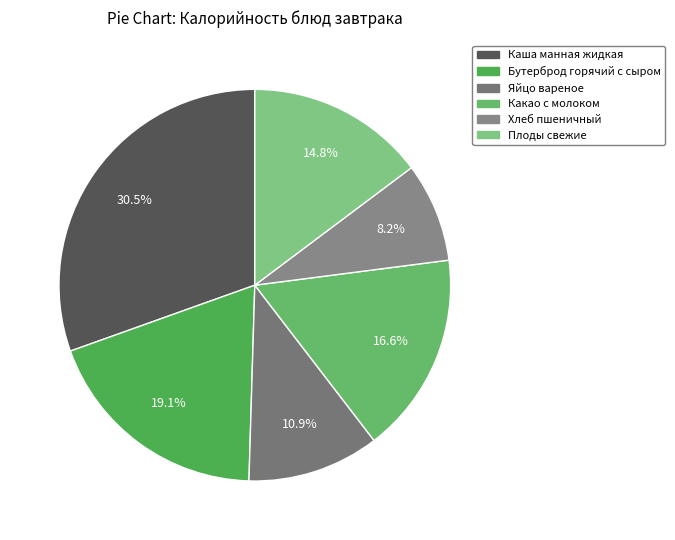

To the nearest percent, what percentage of the pie is Хлеб пшеничный?

8%